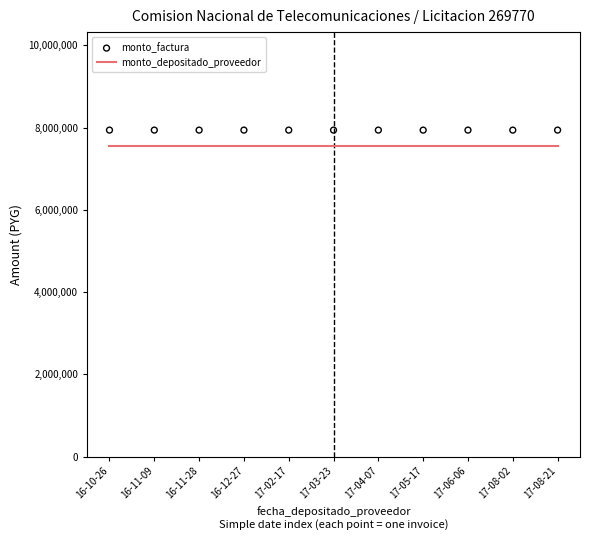

What are all the series names shown in the legend?

monto_depositado_proveedor, monto_factura